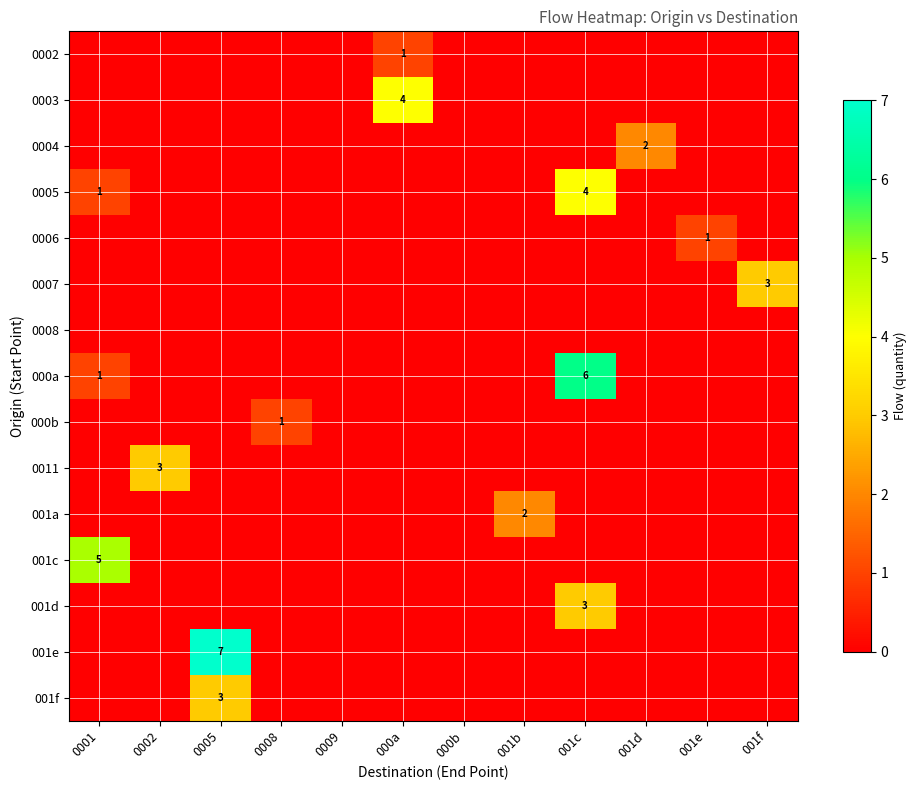

Where is 001a nearest to the value 1?

0001